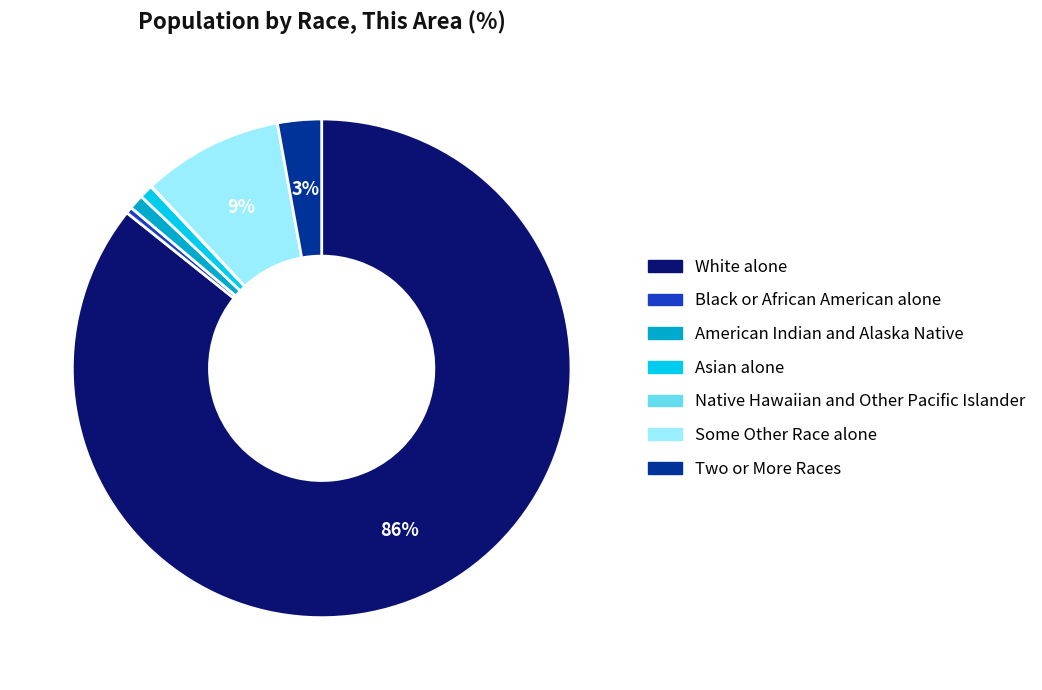

Is there any slice that represents more than half of the pie?

Yes